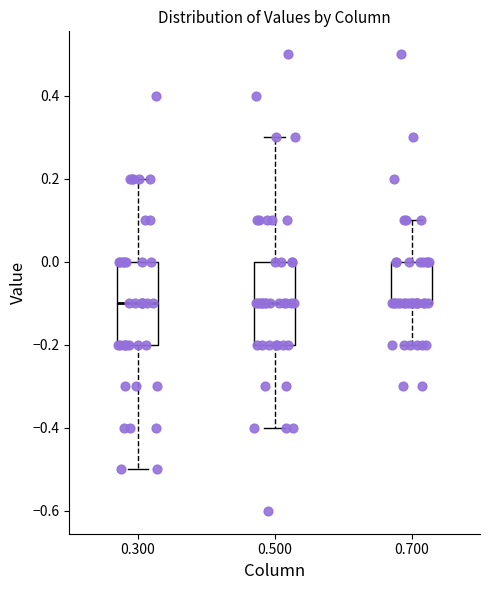

Reading left to right, transcribe this box plot: for each box, give where its median line is, the range the box spans, and where its two whiskers end, as read against the y-axis. The values are not printed on the chart, so give them approximately, as read against the axis.

0.300: median -0.1, box -0.2 to 0.0, whiskers -0.5 to 0.2
0.500: median -0.1, box -0.2 to 0.0, whiskers -0.4 to 0.3
0.700: median -0.1 (drawn on the box's lower edge), box -0.1 to 0.0, whiskers -0.2 to 0.1